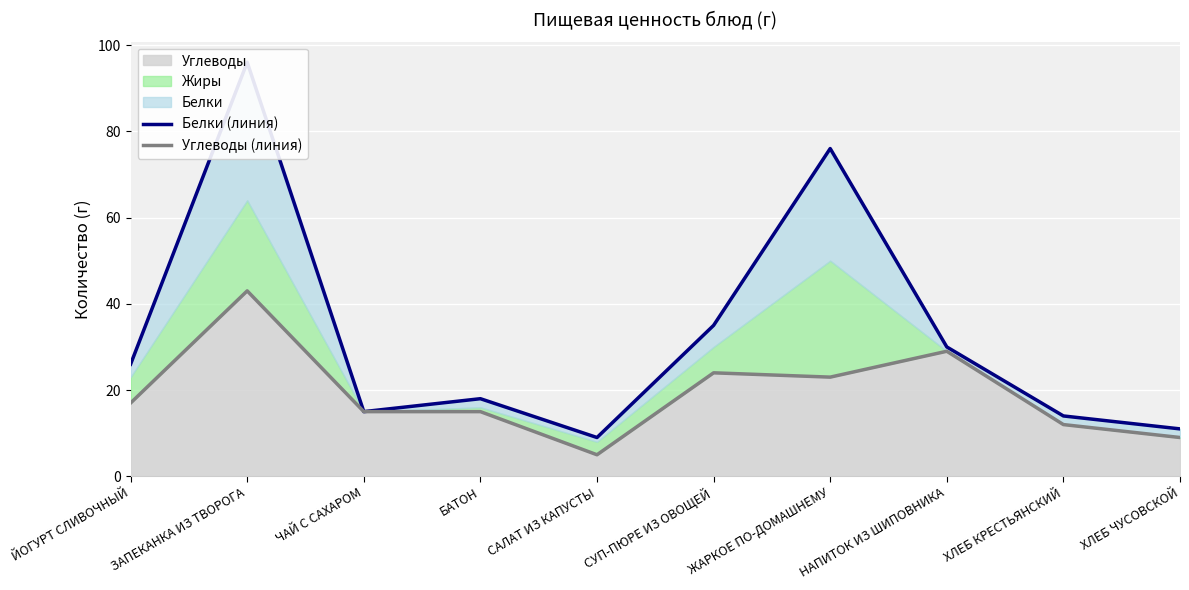

What is the value of the Белки (линия) point at the 2nd from the left?

96